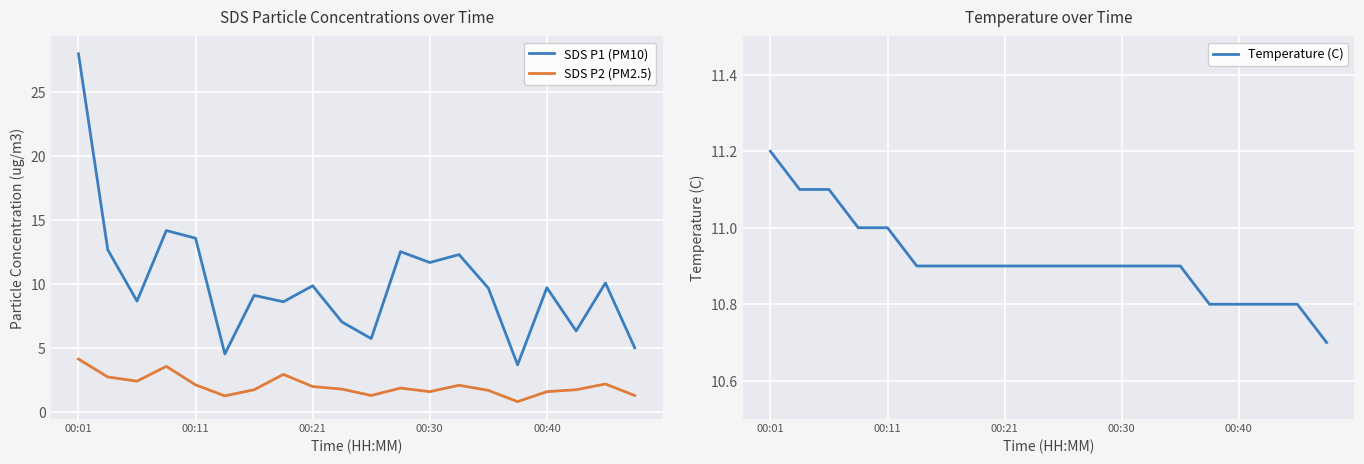

What is the highest value of the Temperature (C) series?

11.2